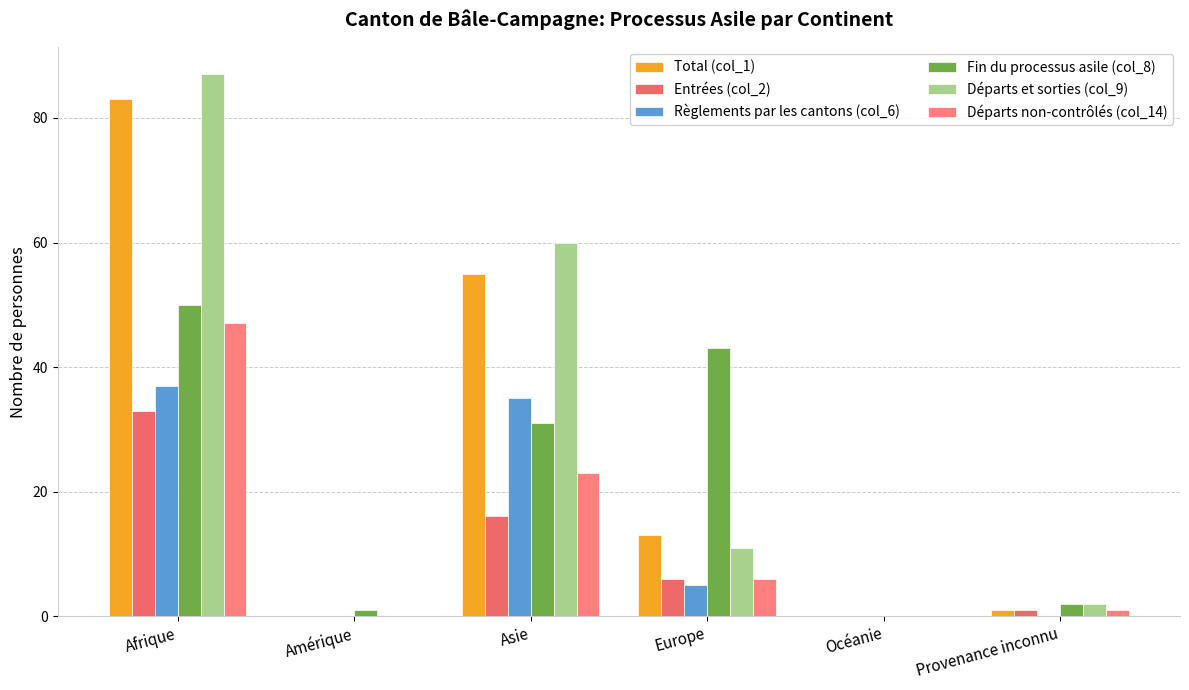

List the labels in order of Départs et sorties (col_9) value, smallest first.

Amérique, Océanie, Provenance inconnu, Europe, Asie, Afrique